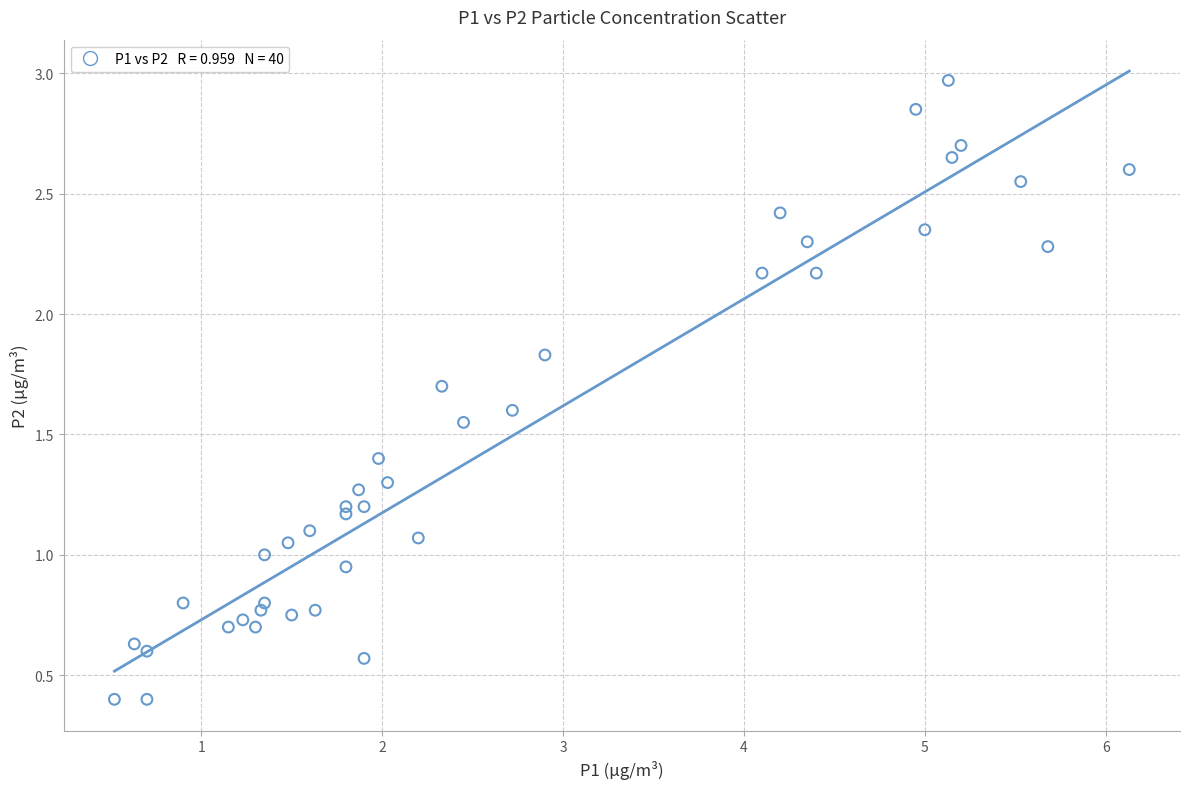

What is the range of X values (max minus min)?

5.6